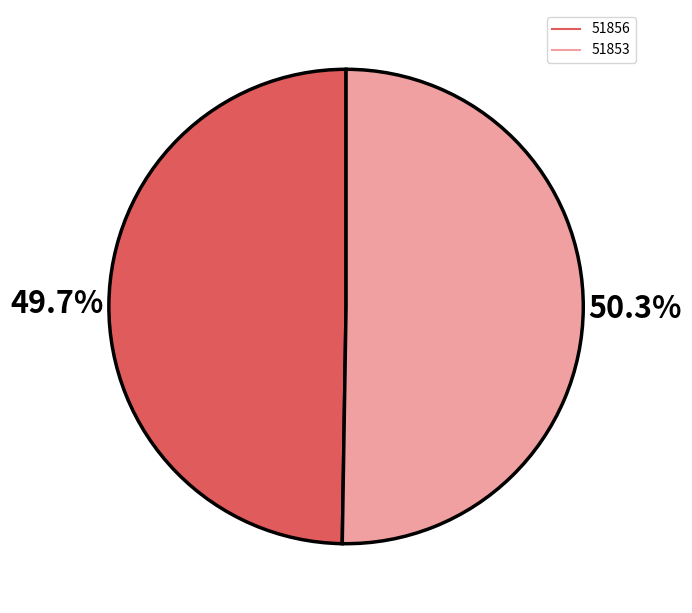

What percentage do 51856 and 51853 together represent?

100.0%